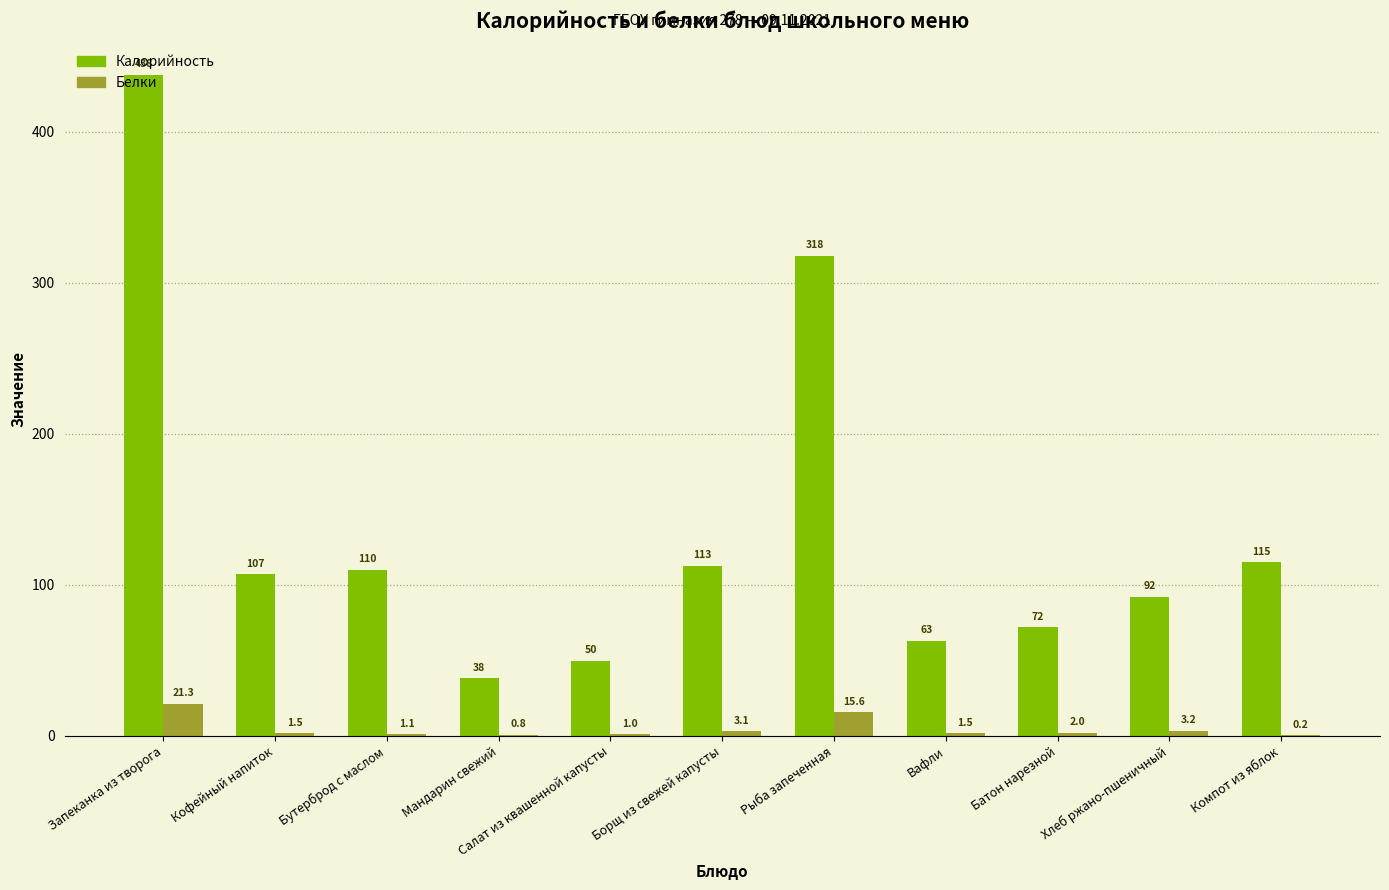

What is the spread (max minus min) of values at Компот из яблок?

114.8